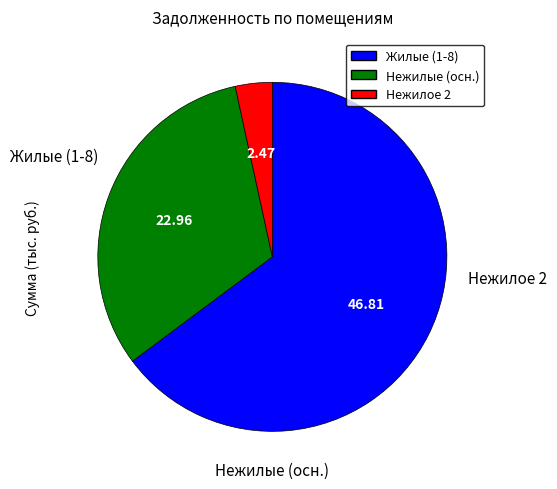

Does any single category account for the majority?

Yes